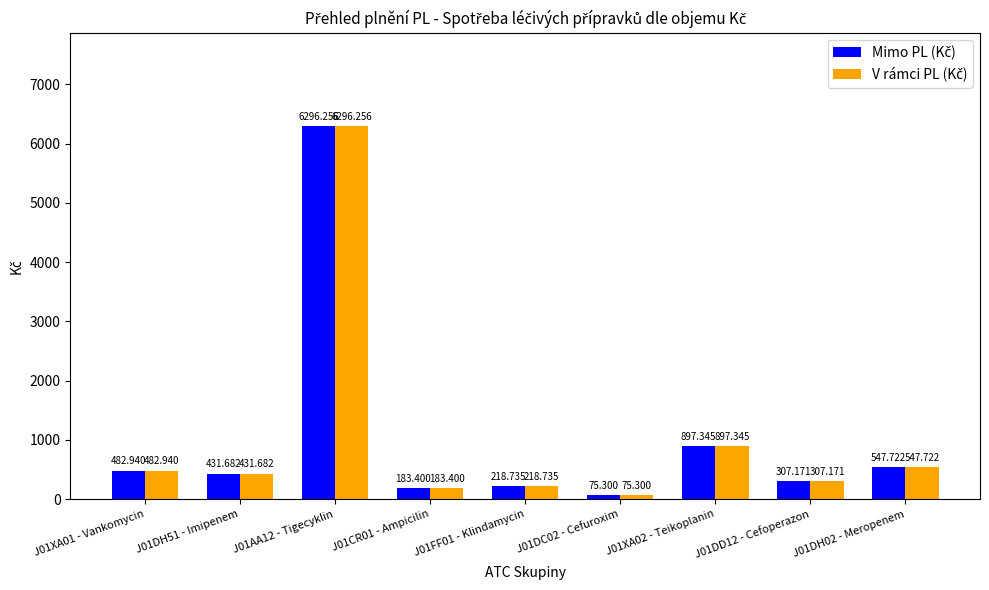

How many data points does each series have?

9